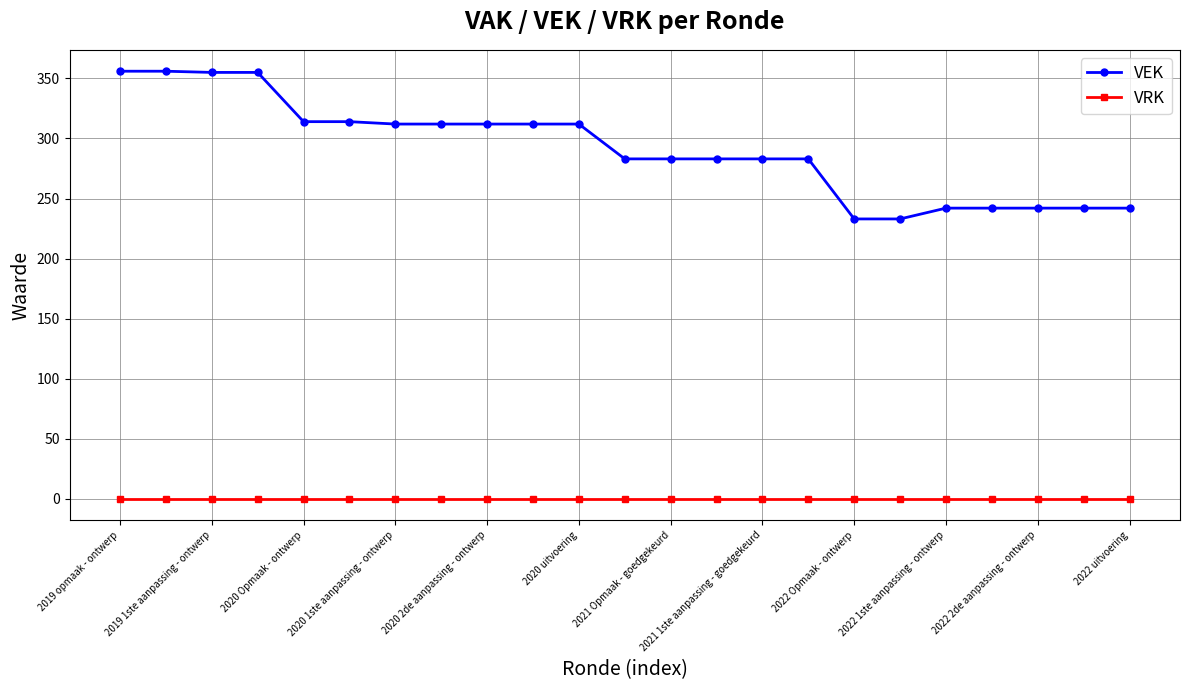

Which series has the widest spread of values?

VEK